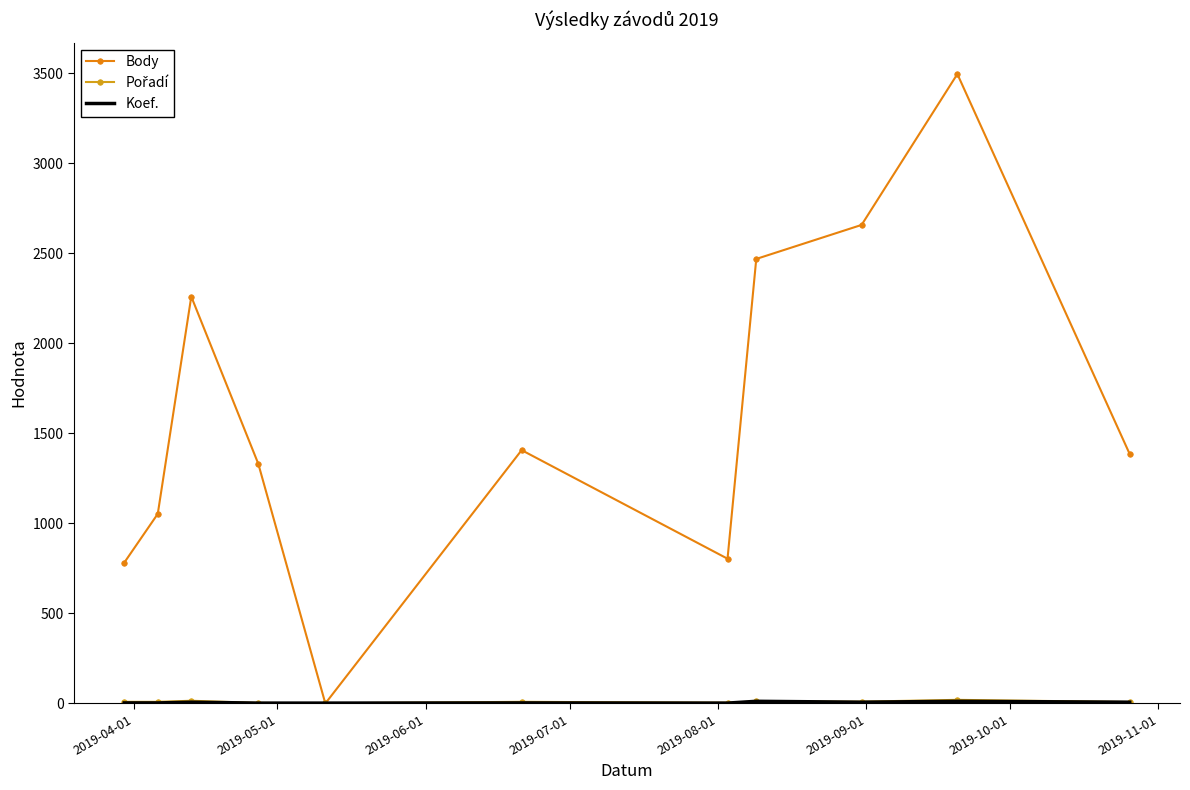

Which series has the largest total across all categories?

Body